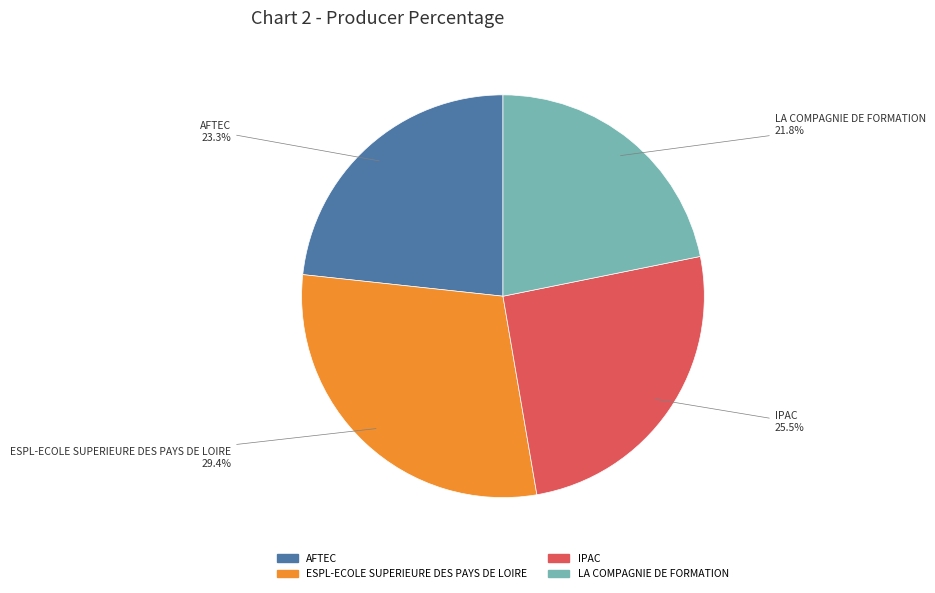

Which slice is the smallest?

LA COMPAGNIE DE FORMATION